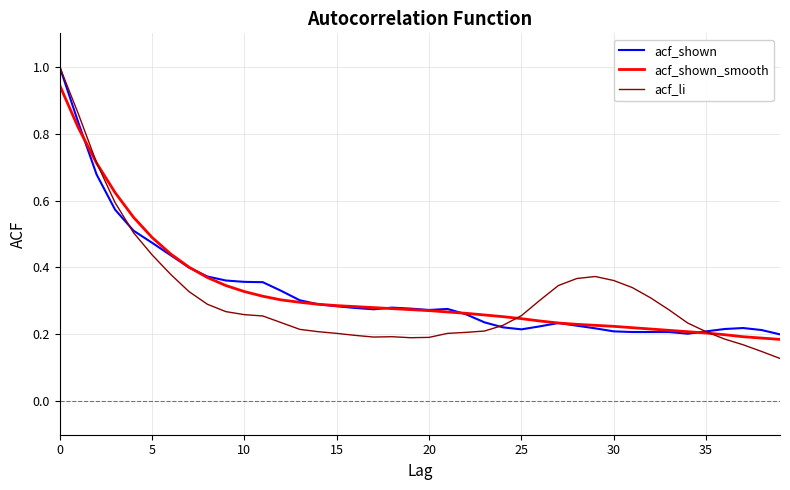

What is the greatest value displayed?

1.0